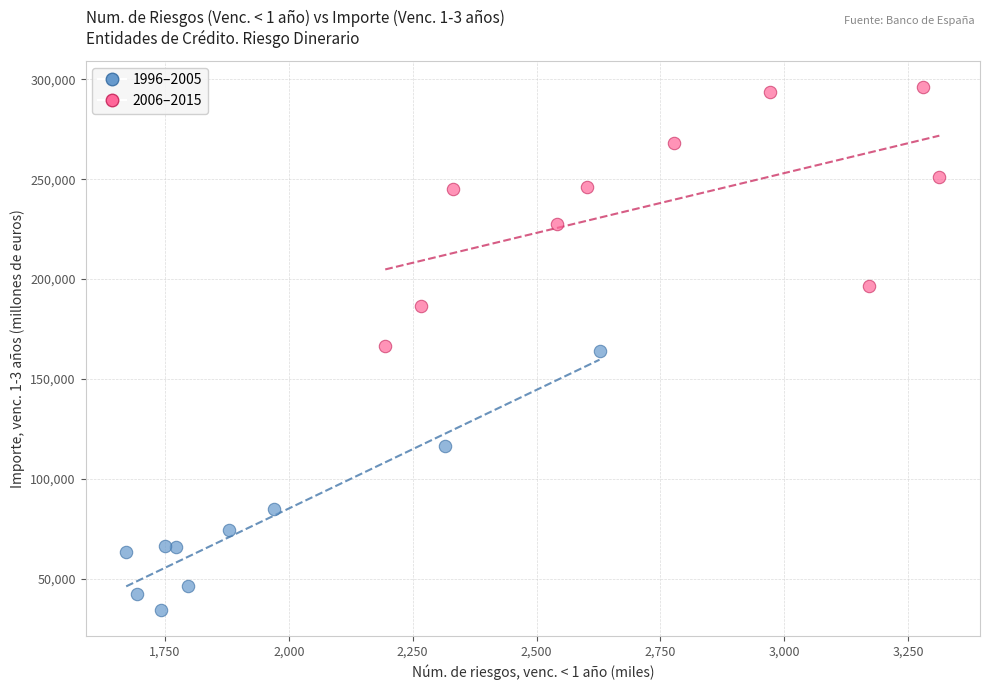

Which series contains the lowest Y value?

1996–2005